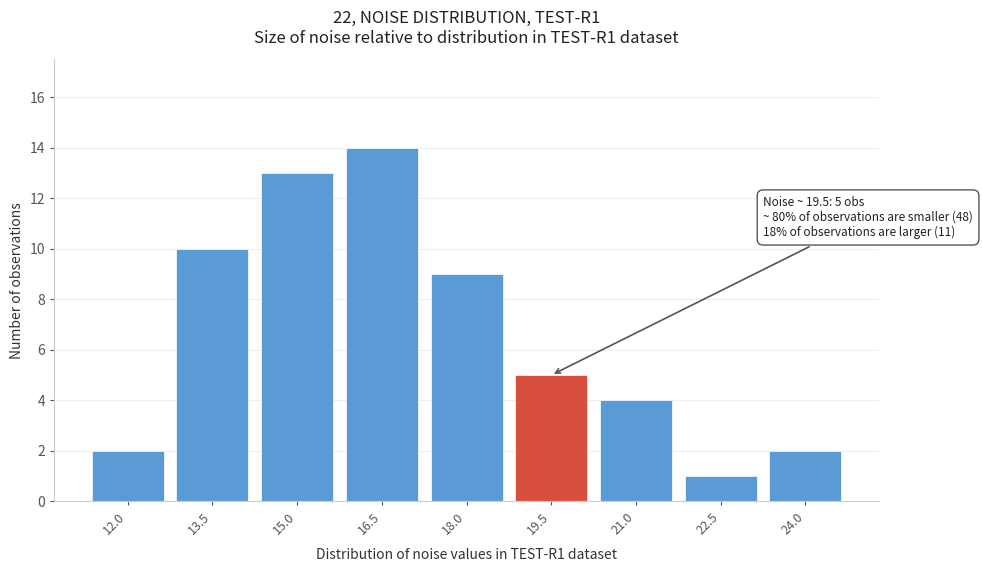

Reading left to right, list all the values displayed in this chart.

2	10	13	14	9	5	4	1	2